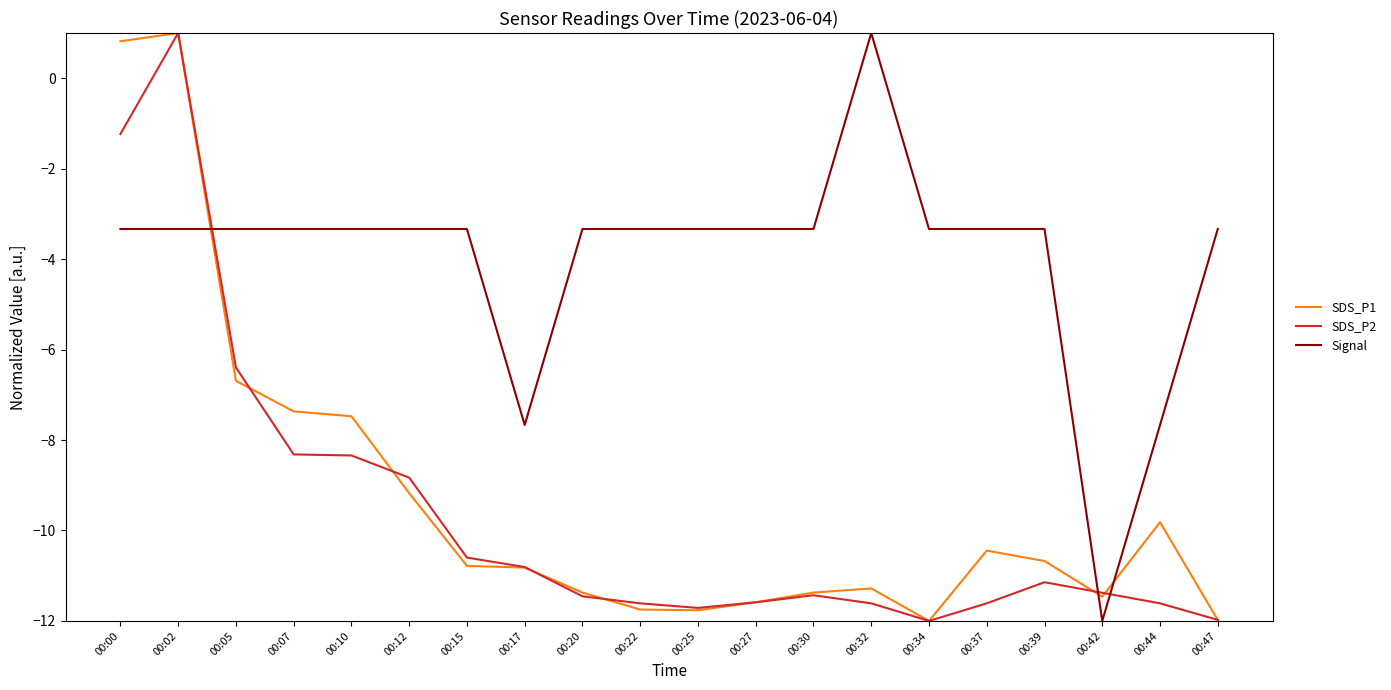

What is the difference between the SDS_P1 values at 00:27 and 00:10?

4.1